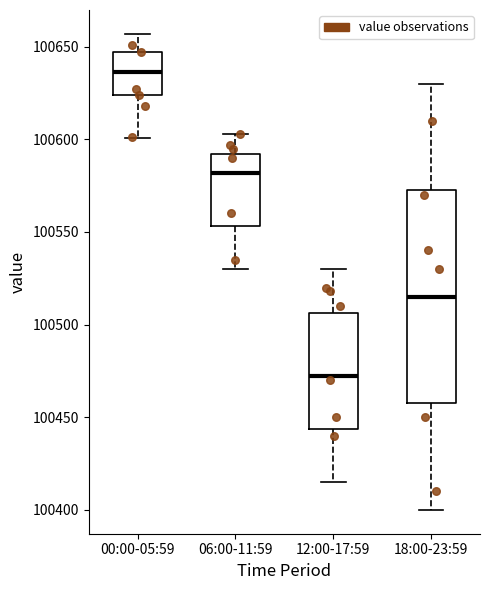

Reading left to right, read every box against the y-axis: the position of its median line, the range the box covers, and the ends of its whiskers. The values are not printed on the chart, so give them approximately, as read against the axis.

00:00-05:59: median 100635, box 100625 to 100645, whiskers 100600 to 100655
06:00-11:59: median 100580, box 100555 to 100590, whiskers 100530 to 100605
12:00-17:59: median 100475, box 100445 to 100505, whiskers 100415 to 100530
18:00-23:59: median 100515, box 100460 to 100575, whiskers 100400 to 100630